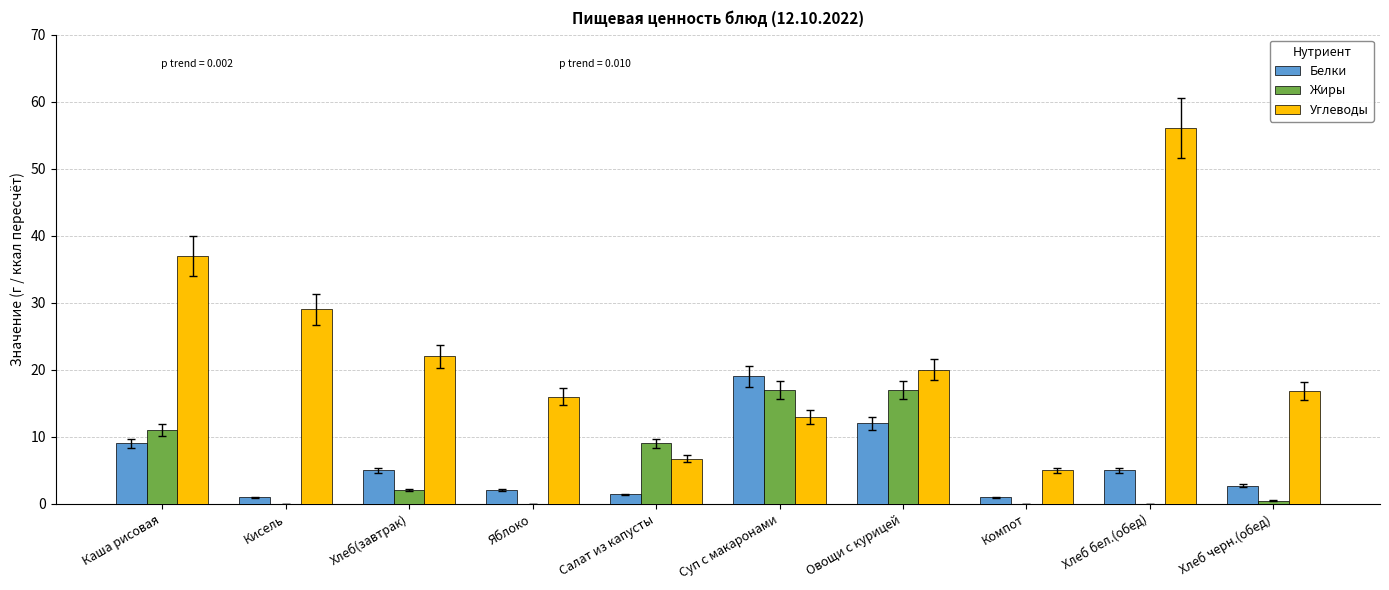

Is the value of Углеводы at Овощи с курицей greater than the value of Белки at Овощи с курицей?

Yes